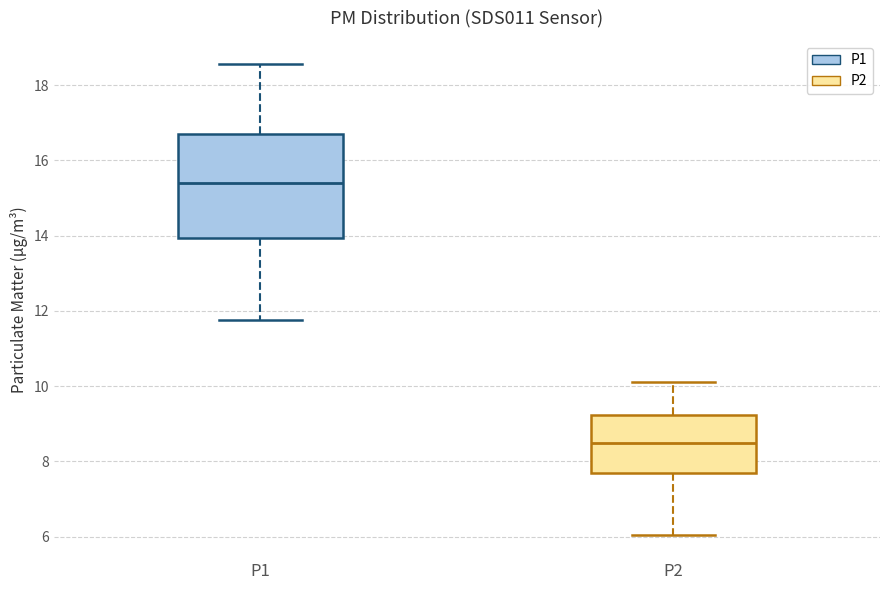

Reading left to right, transcribe this box plot: for each box, give where its median line is, the range the box spans, and where its two whiskers end, as read against the y-axis. The values are not printed on the chart, so give them approximately, as read against the axis.

P1: median 15.4, box 14.0 to 16.8, whiskers 11.8 to 18.6
P2: median 8.4, box 7.6 to 9.2, whiskers 6.0 to 10.2